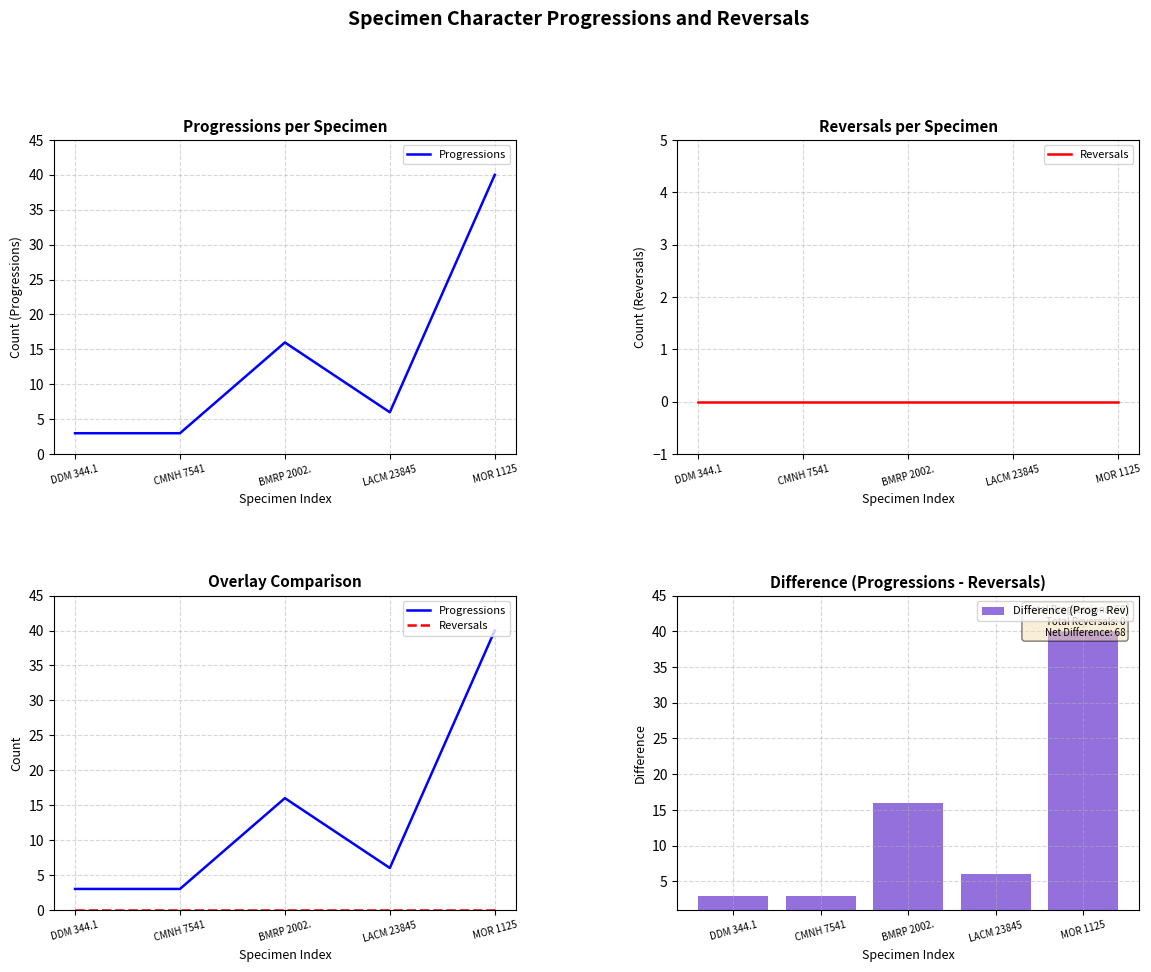

What position from the left is LACM 23845?

4